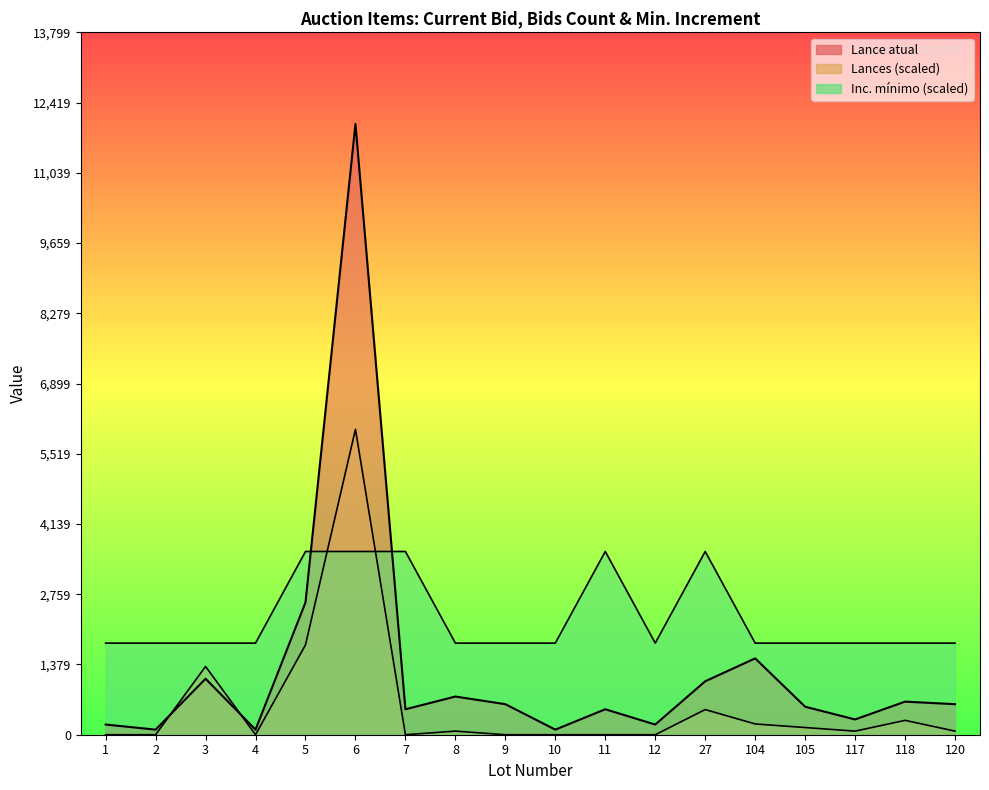

What is the highest value of the Lance atual series?

12000.0